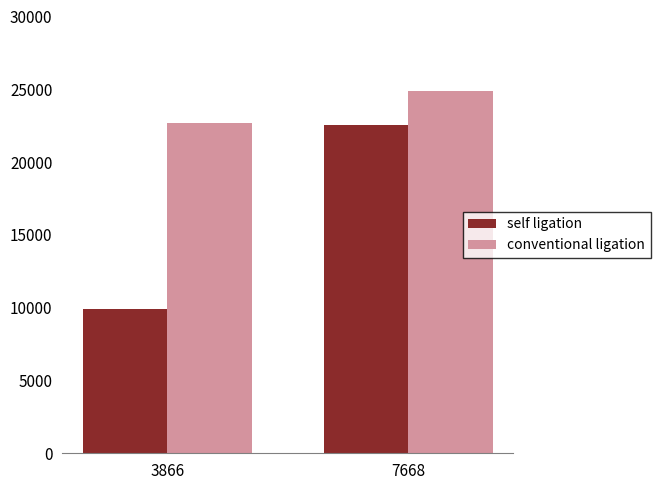

What is the maximum value for conventional ligation?

24865